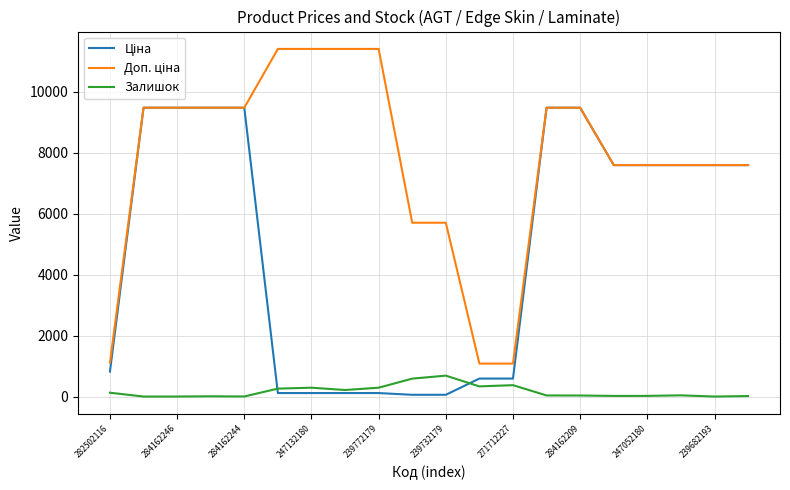

What is the maximum value for Залишок?

686.0